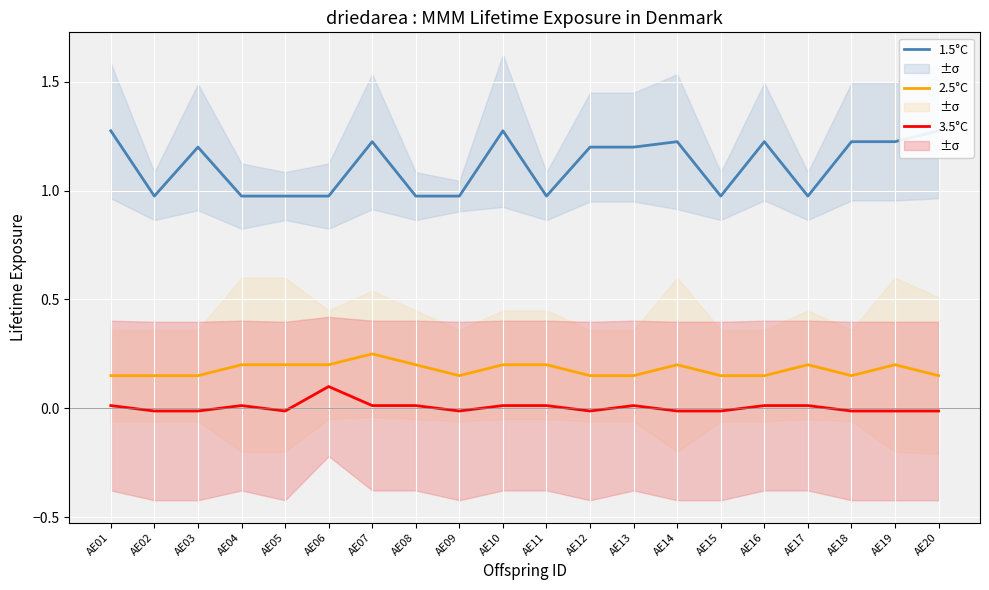

Rank the series by their maximum value, from lowest to highest.

3.5°C, 2.5°C, 1.5°C